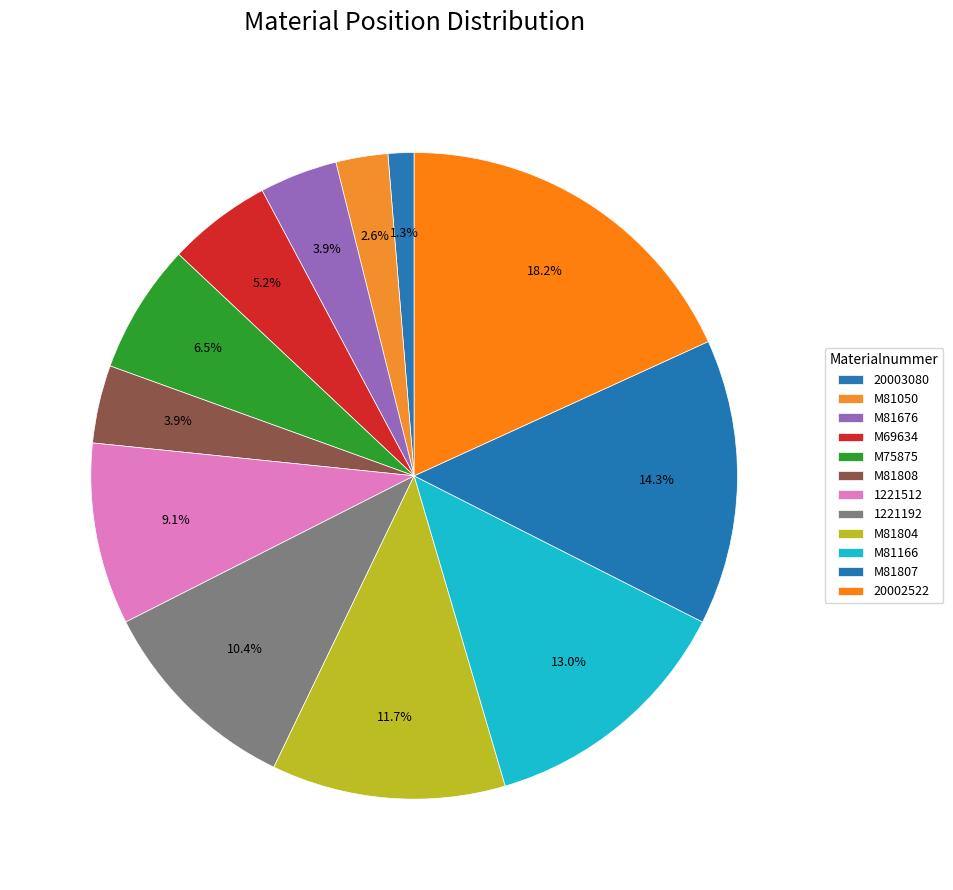

Count the number of slices in the pie.

12